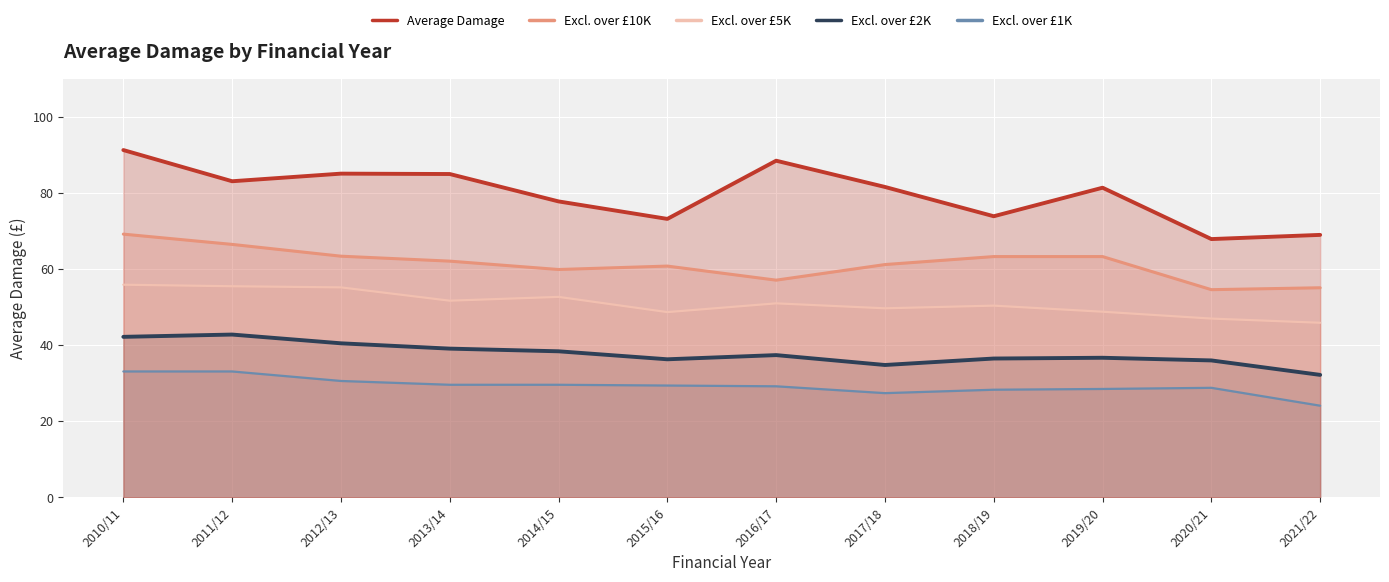

Rank the series by their average value, from highest to lowest.

Average Damage, Excl. over £10K, Excl. over £5K, Excl. over £2K, Excl. over £1K